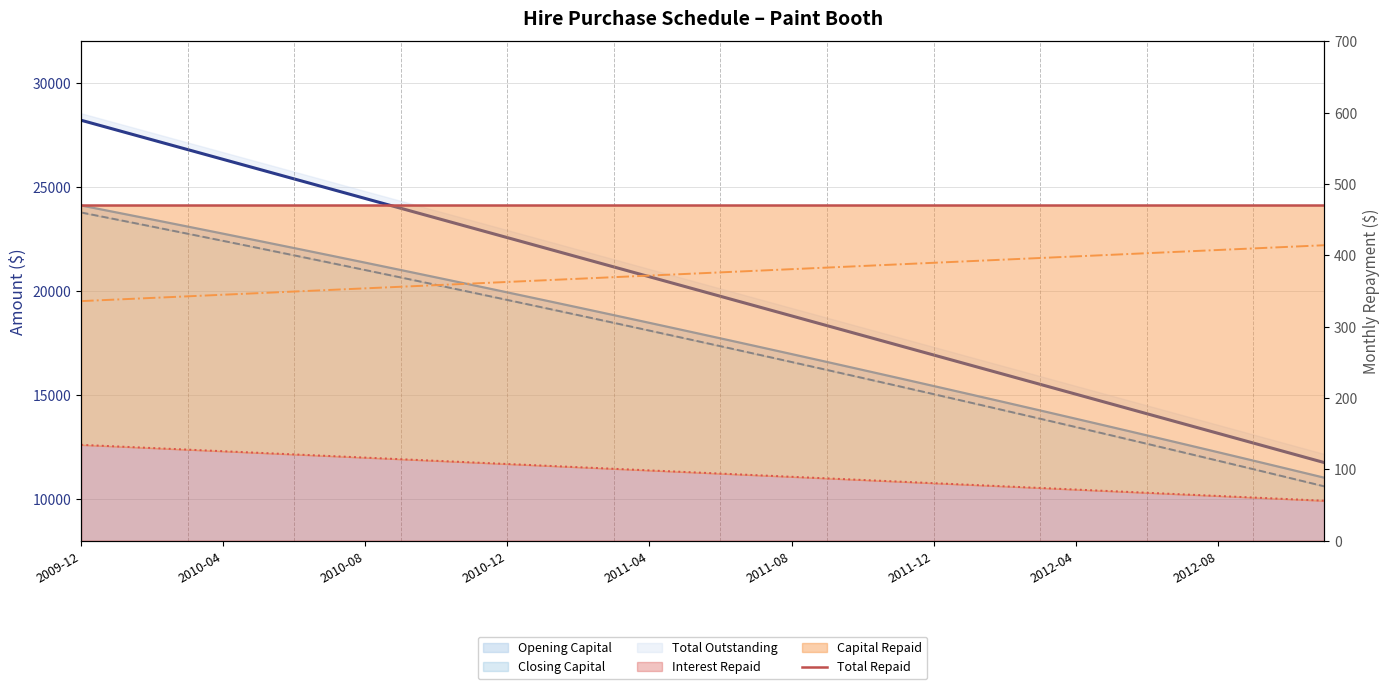

Between 23 and 33, which series saw the biggest shift?

Total Outstanding